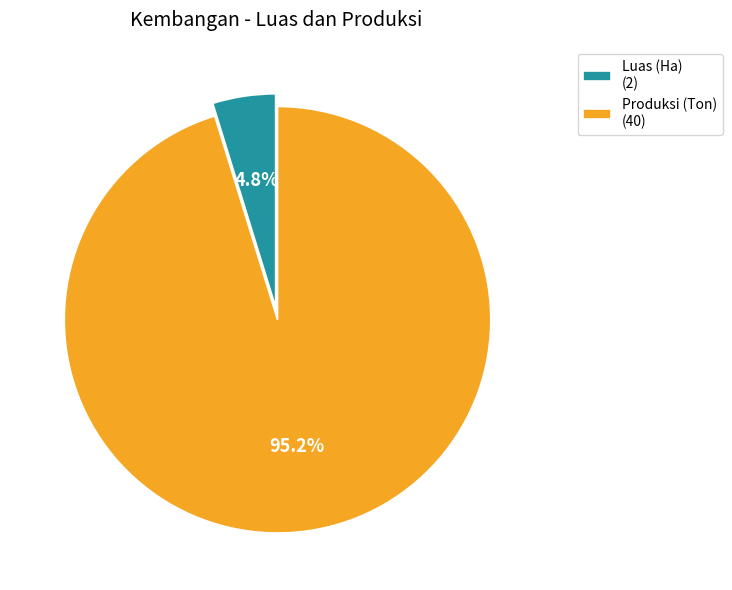

Which category has the biggest portion of the pie?

Produksi (Ton)